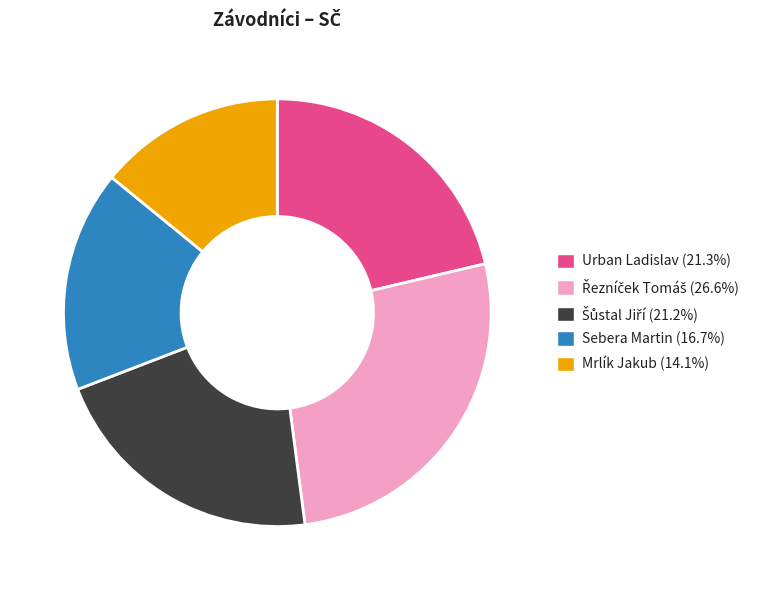

Which category has the smallest portion of the pie?

Mrlík Jakub